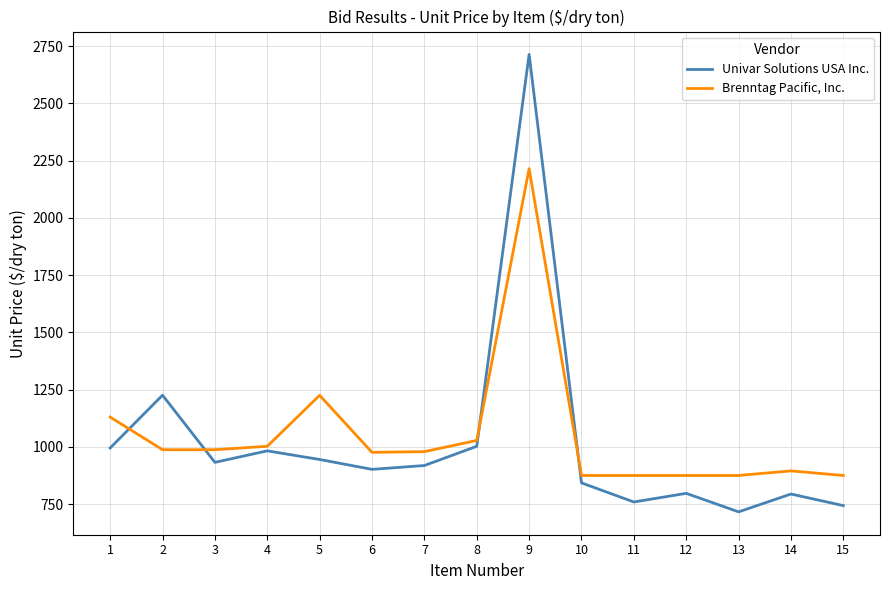

List the series in order of their overall mean, highest first.

Brenntag Pacific, Inc., Univar Solutions USA Inc.